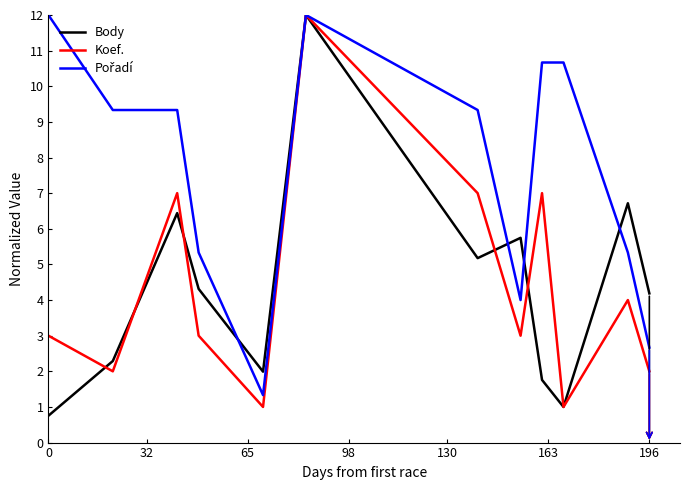

What is the greatest value displayed?

12.0